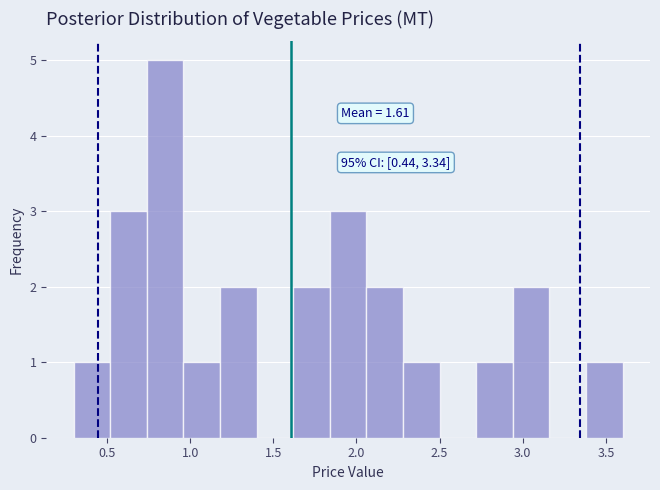

Over which range of the x-axis is the bar tallest?

0.74 to 0.96